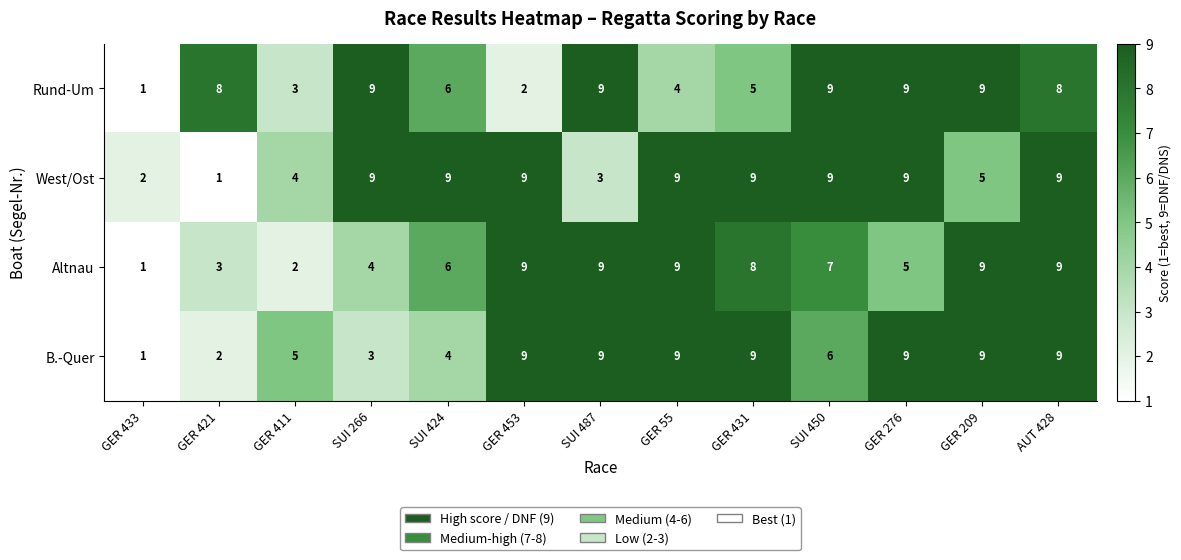

Where is Altnau nearest to the value 5?

GER 276